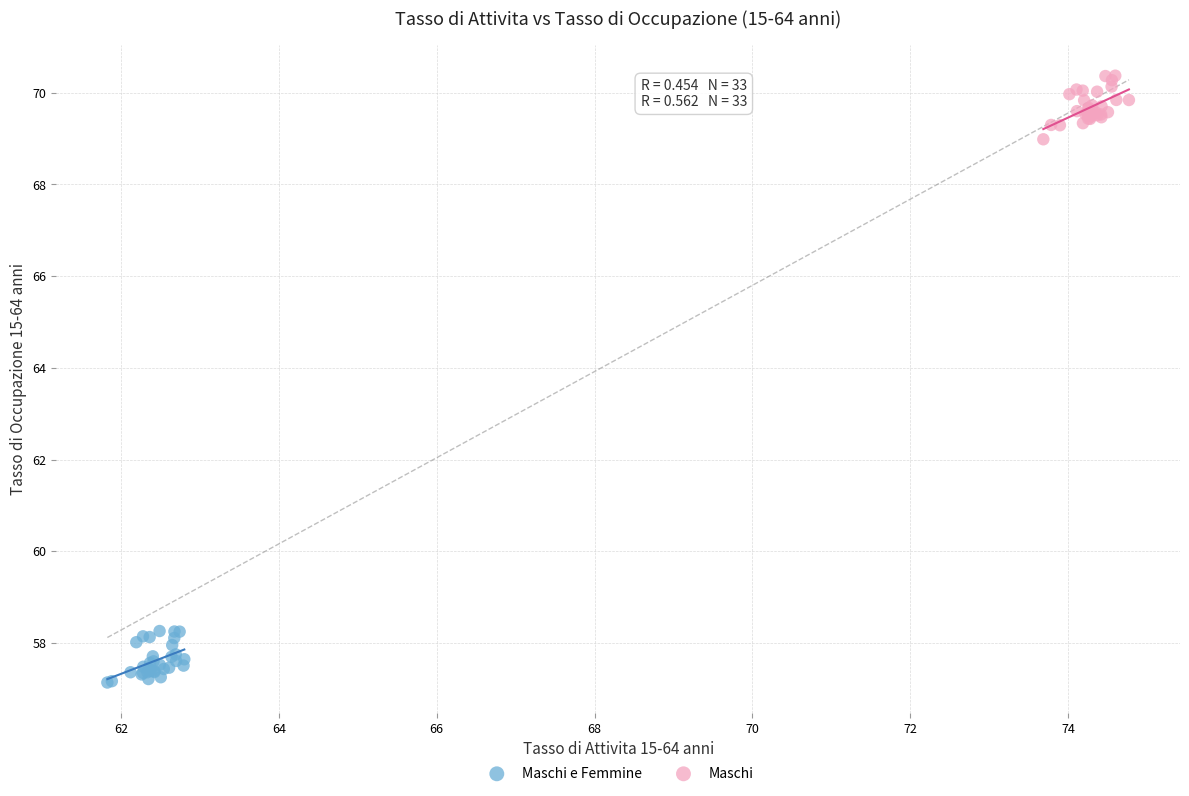

Which series reaches the minimum Y coordinate?

Maschi e Femmine